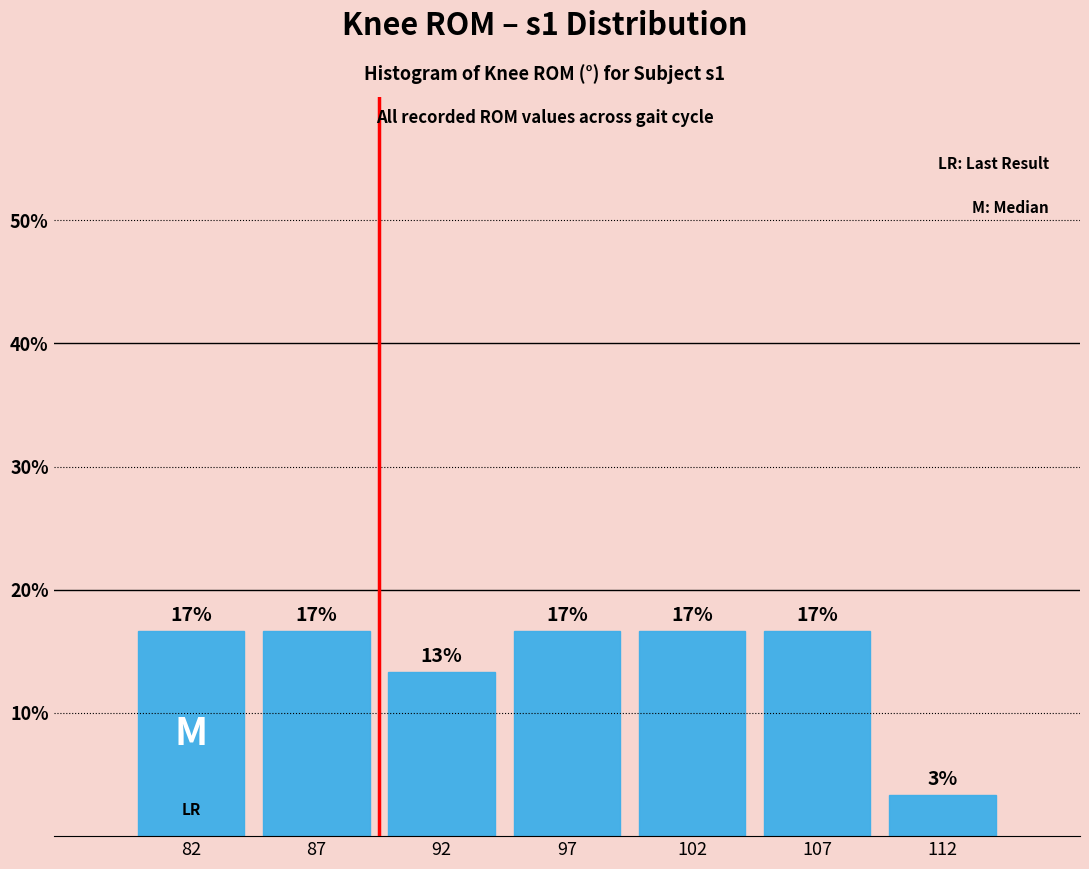

How many bars are there in total?

7